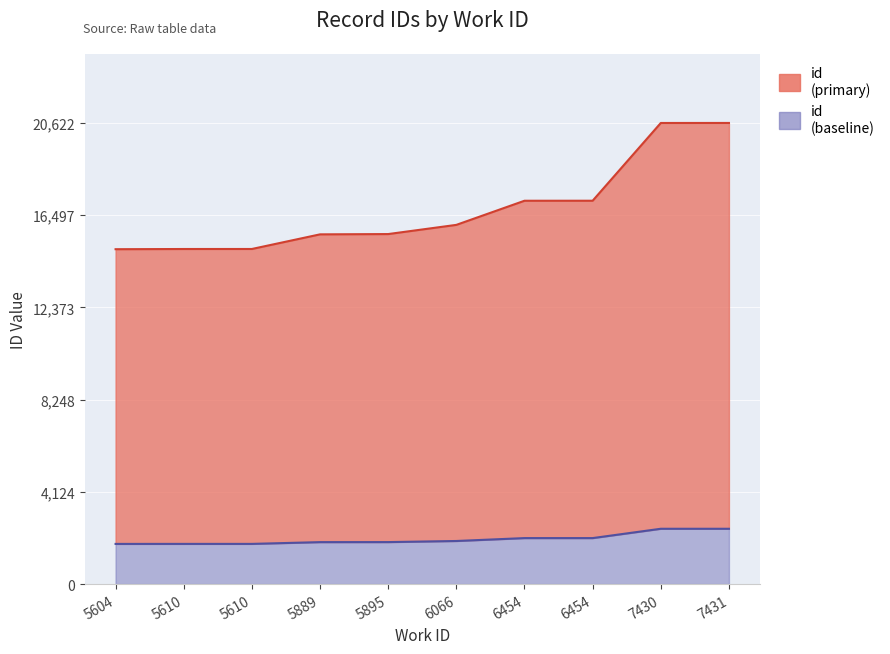

The value at 6454 is 9001. True or false?

False